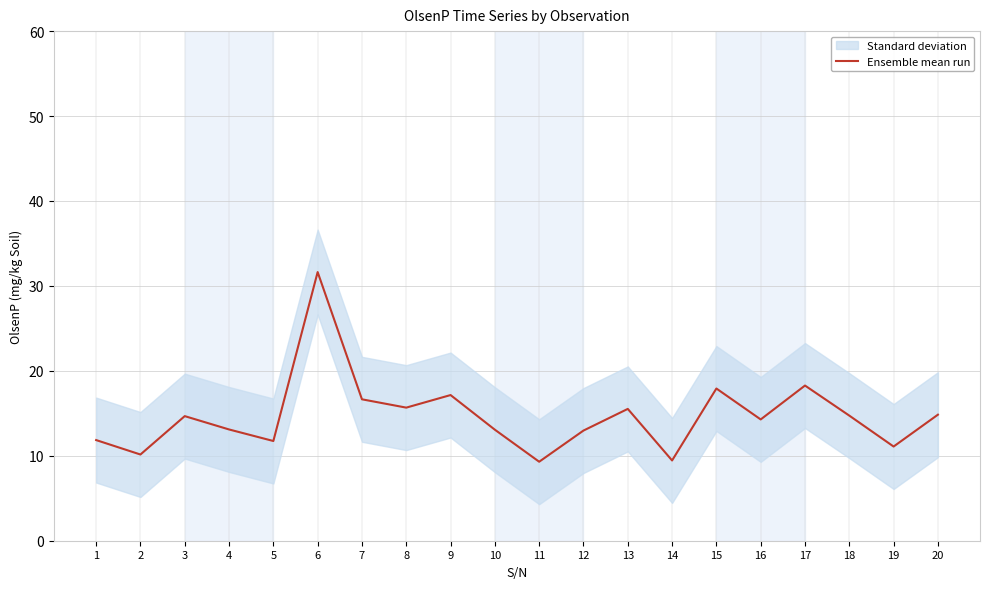

List the labels in order of value, smallest first.

11, 14, 2, 19, 5, 1, 12, 10, 4, 16, 3, 18, 20, 13, 8, 7, 9, 15, 17, 6